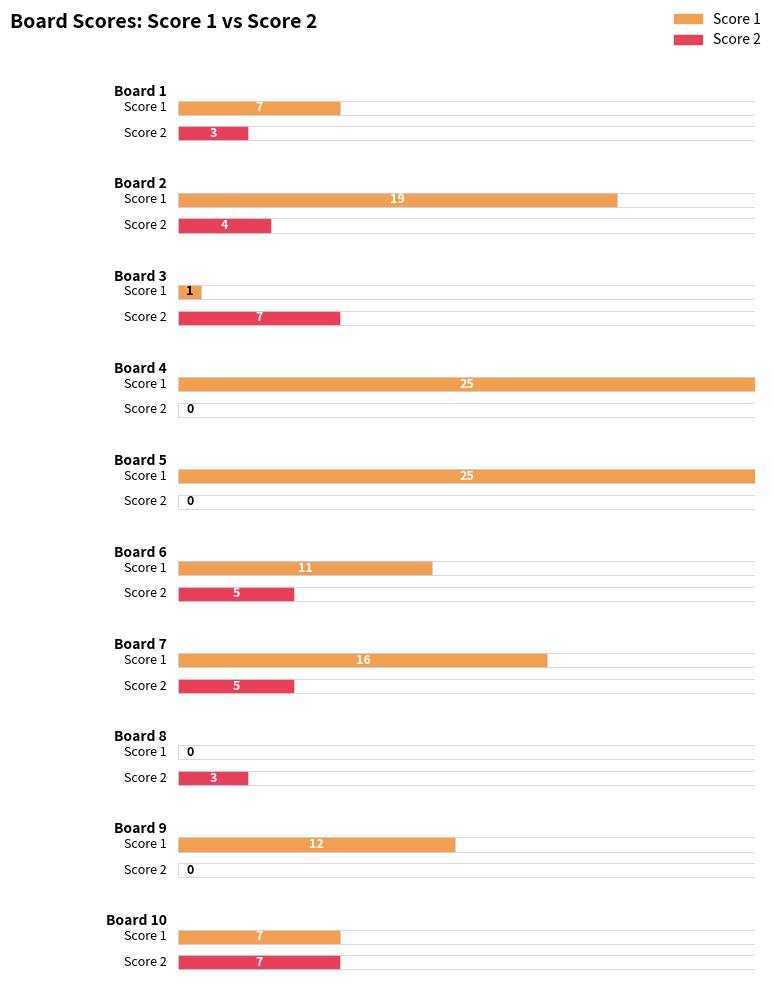

Between Board 4 and Board 6, which series saw the biggest shift?

Score 1